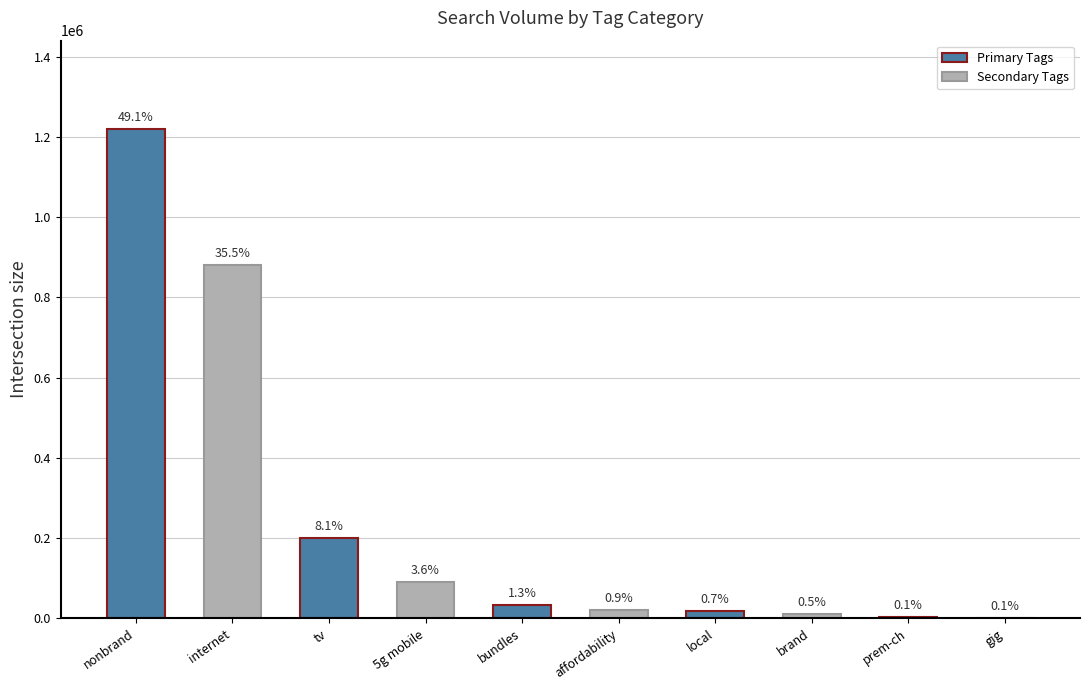

What is the approximate value at 5g mobile, to the nearest 10?

90500